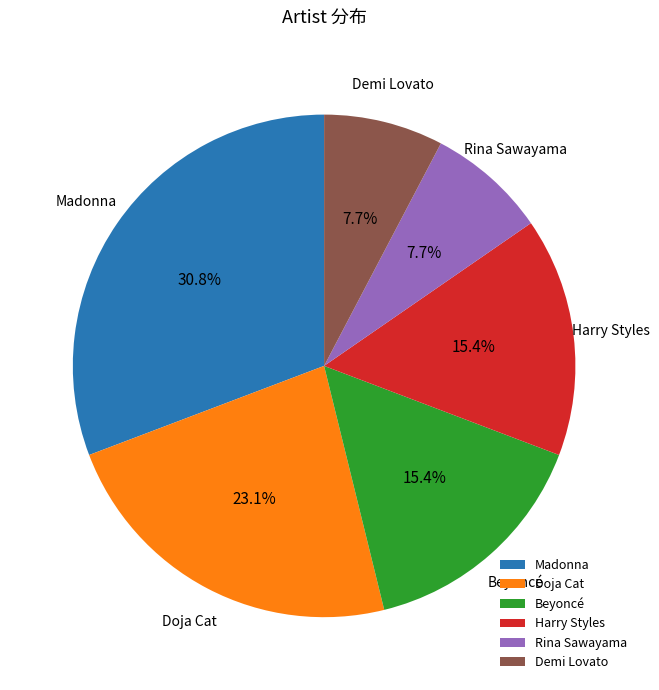

How many slices are in this pie chart?

6